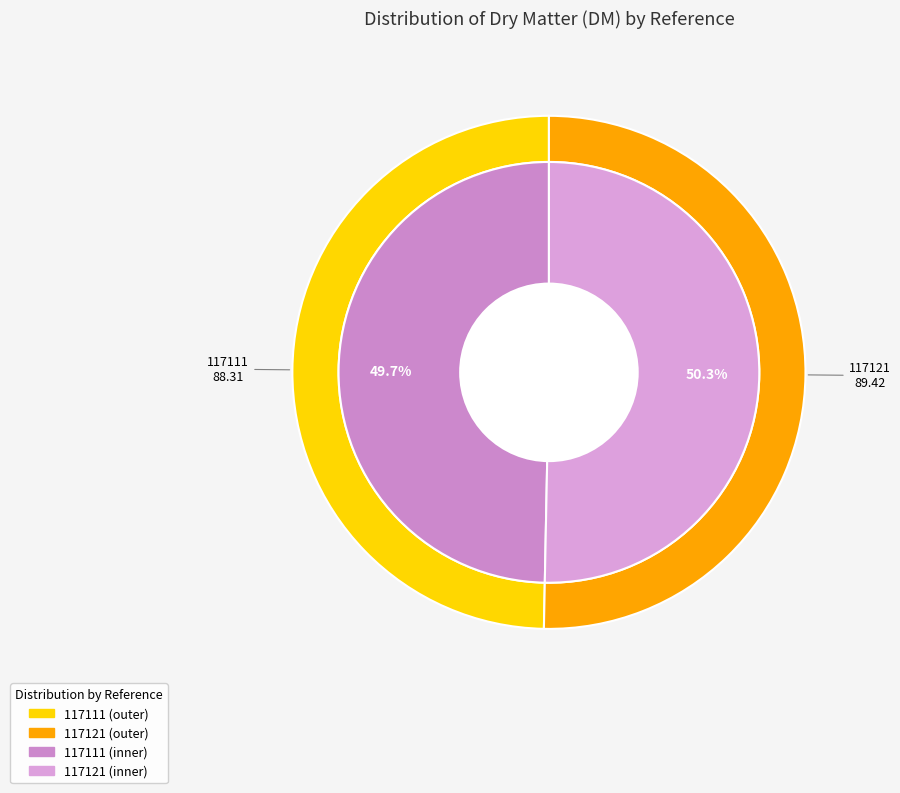

Is there a majority slice in this chart?

Yes